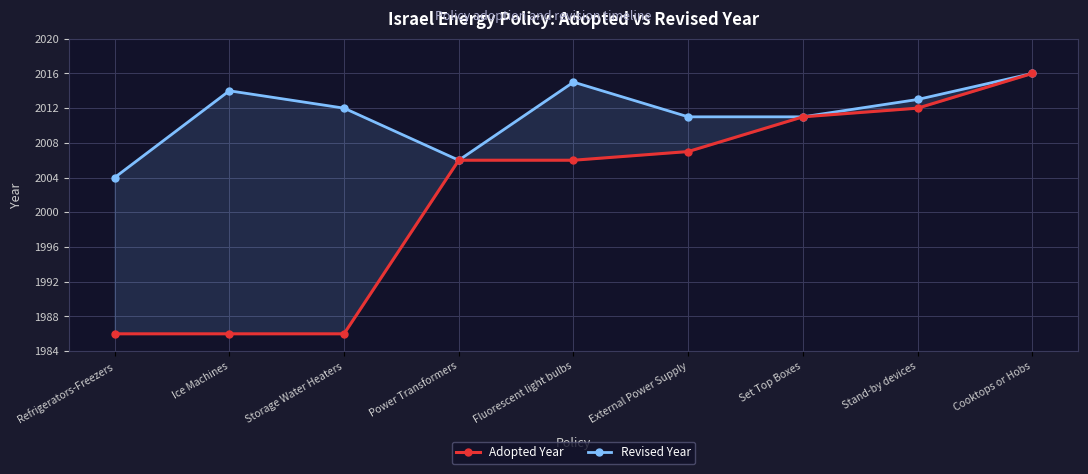

How many lines are shown in the chart?

2